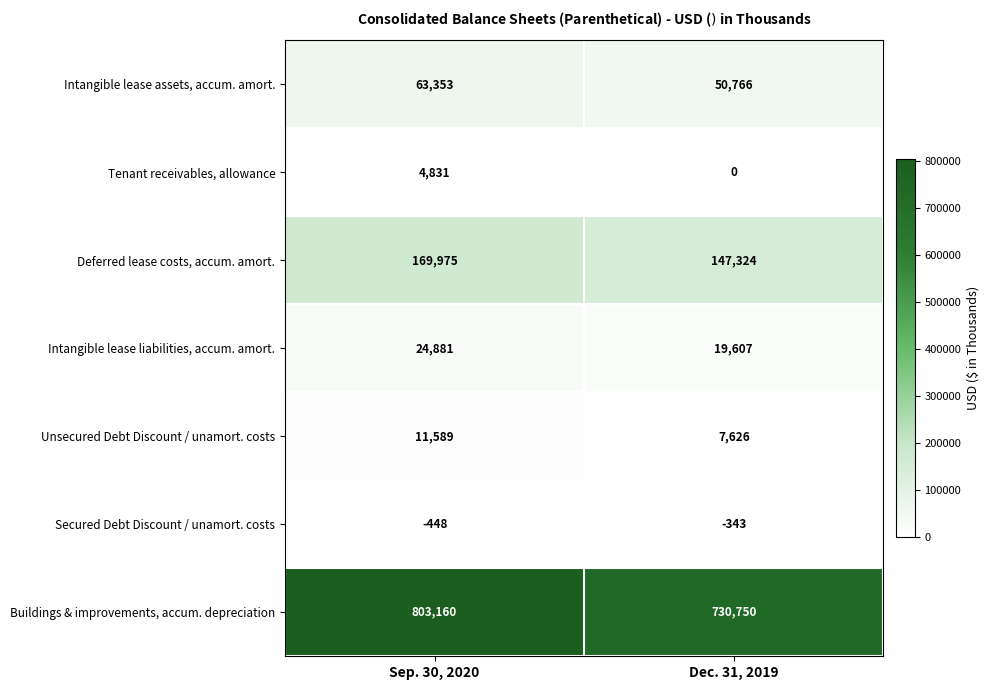

Reading left to right, list all the values displayed in this chart.

Intangible lease assets, accum. amort.: Sep. 30, 2020=63353	Dec. 31, 2019=50766
Tenant receivables, allowance: Sep. 30, 2020=4831	Dec. 31, 2019=0
Deferred lease costs, accum. amort.: Sep. 30, 2020=169975	Dec. 31, 2019=147324
Intangible lease liabilities, accum. amort.: Sep. 30, 2020=24881	Dec. 31, 2019=19607
Unsecured Debt Discount / unamort. costs: Sep. 30, 2020=11589	Dec. 31, 2019=7626
Secured Debt Discount / unamort. costs: Sep. 30, 2020=-448	Dec. 31, 2019=-343
Buildings & improvements, accum. depreciation: Sep. 30, 2020=803160	Dec. 31, 2019=730750